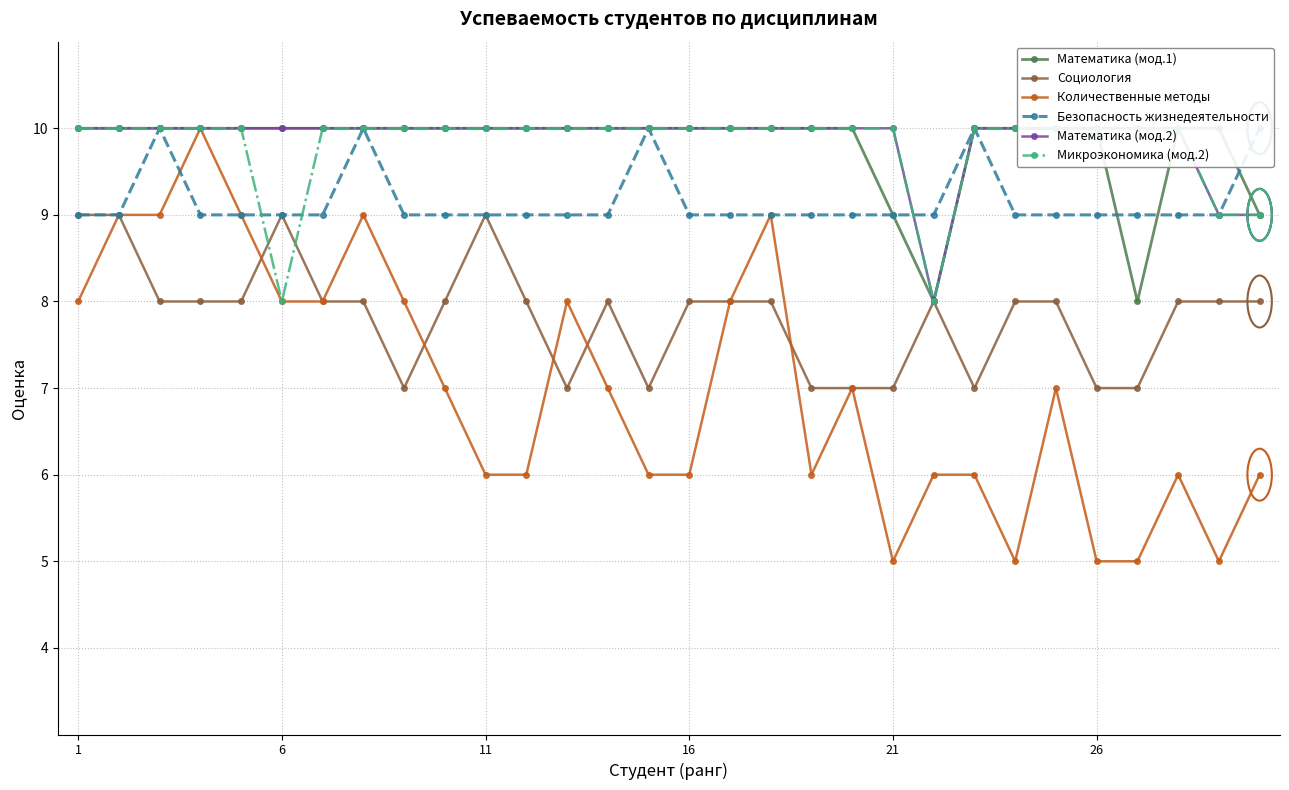

Reading left to right, extract all data points from this chart.

Математика (мод.1): 10	10	10	10	10	10	10	10	10	10	10	10	10	10	10	10	10	10	10	10	9	8	10	10	10	10	8	10	10	9
Социология: 9	9	8	8	8	9	8	8	7	8	9	8	7	8	7	8	8	8	7	7	7	8	7	8	8	7	7	8	8	8
Количественные методы: 8	9	9	10	9	8	8	9	8	7	6	6	8	7	6	6	8	9	6	7	5	6	6	5	7	5	5	6	5	6
Безопасность жизнедеятельности: 9	9	10	9	9	9	9	10	9	9	9	9	9	9	10	9	9	9	9	9	9	9	10	9	9	9	9	9	9	10
Математика (мод.2): 10	10	10	10	10	10	10	10	10	10	10	10	10	10	10	10	10	10	10	10	10	8	10	10	10	10	10	10	9	9
Микроэкономика (мод.2): 10	10	10	10	10	8	10	10	10	10	10	10	10	10	10	10	10	10	10	10	10	8	10	10	10	10	10	10	9	9